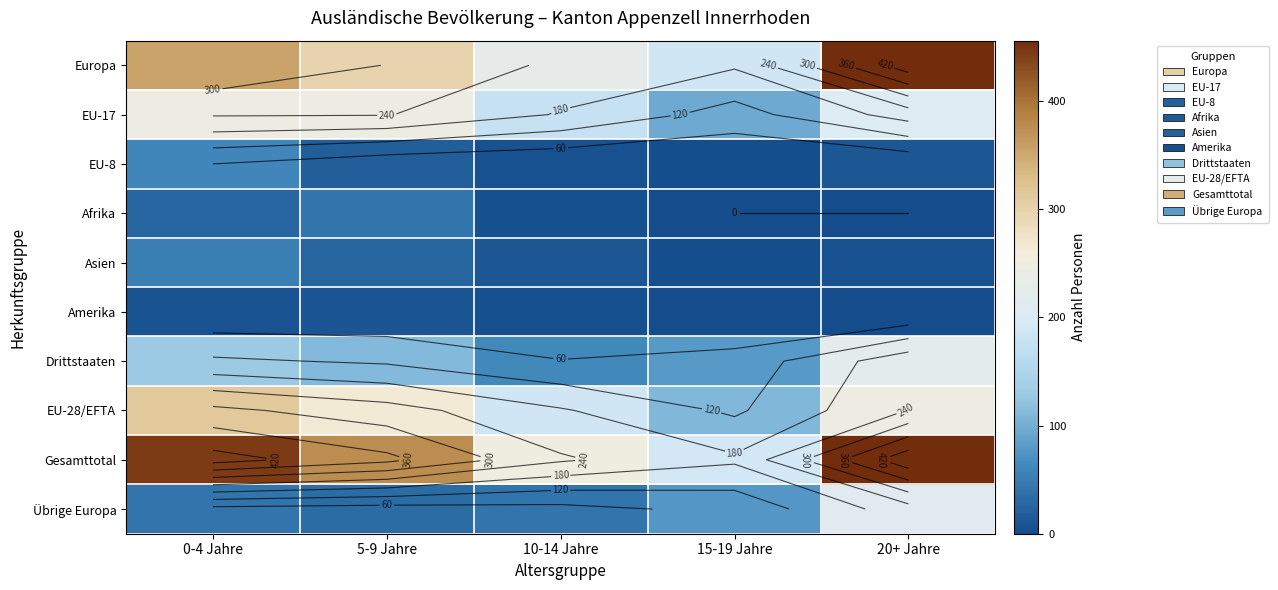

What is the average value of the Drittstaaten series?

121